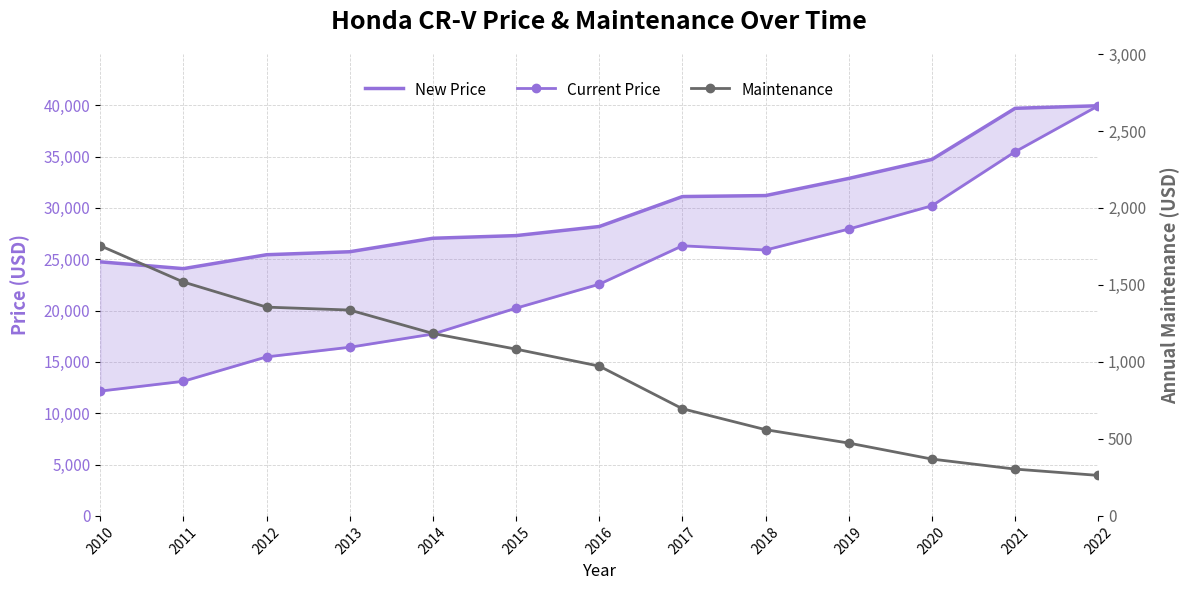

Reading left to right, extract all data points from this chart.

New Price: 24752	24089	25444	25735	27049	27308	28192	31111	31208	32877	34730	39709	39960
Current Price: 12158	13115	15492	16431	17719	20239	22572	26316	25903	27945	30215	35478	39960
Maintenance: 1755	1519	1356	1337	1185	1083	973	696	560	473	369	304	263